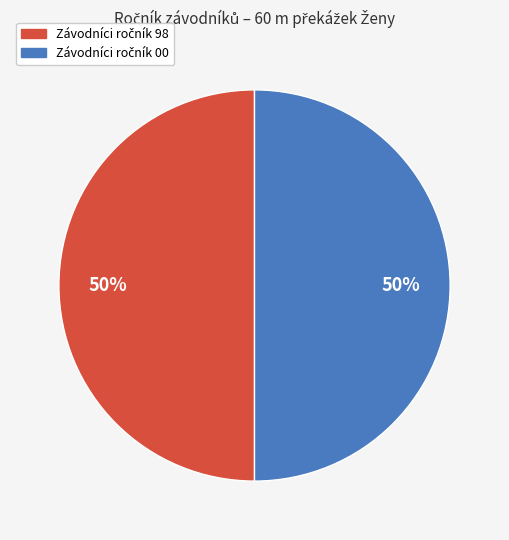

To the nearest percent, what is the average slice percentage?

50%